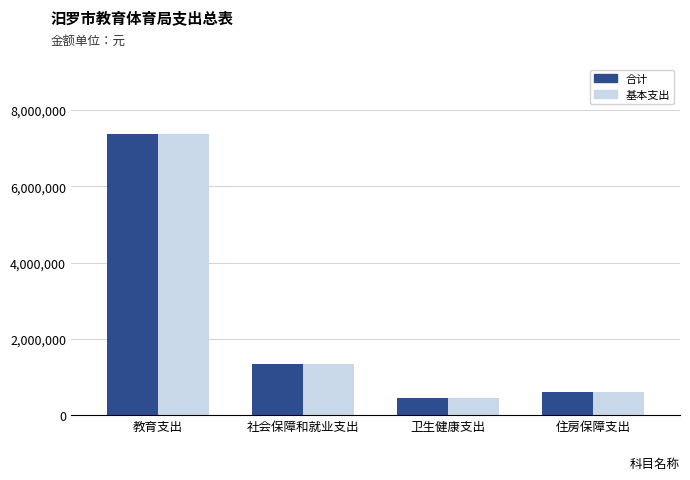

The value of 基本支出 at 教育支出 is 7368904.8. True or false?

True